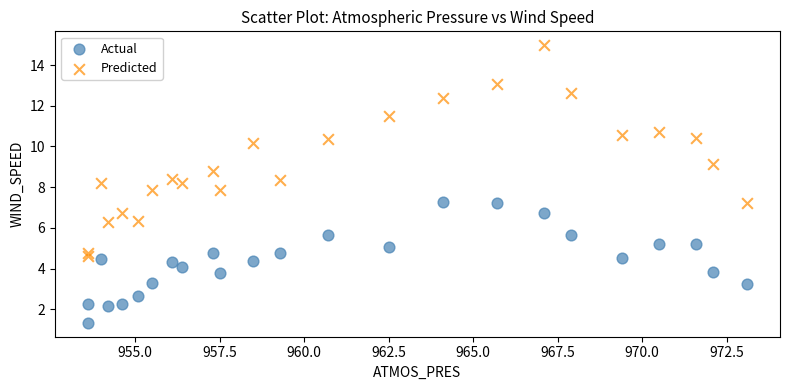

Which series has the widest spread of Y values?

Predicted